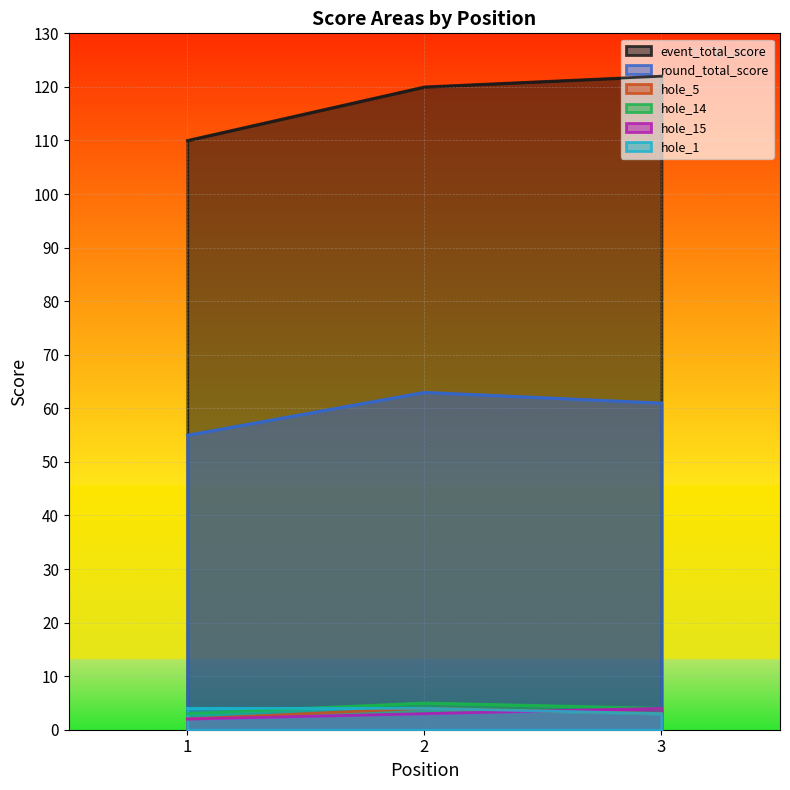

Reading left to right, transcribe all the data shown in this chart.

event_total_score: 1=110	2=120	3=122
round_total_score: 1=55	2=63	3=61
hole_5: 1=2	2=4	3=3
hole_14: 1=3	2=5	3=4
hole_15: 1=2	2=3	3=4
hole_1: 1=4	2=4	3=3